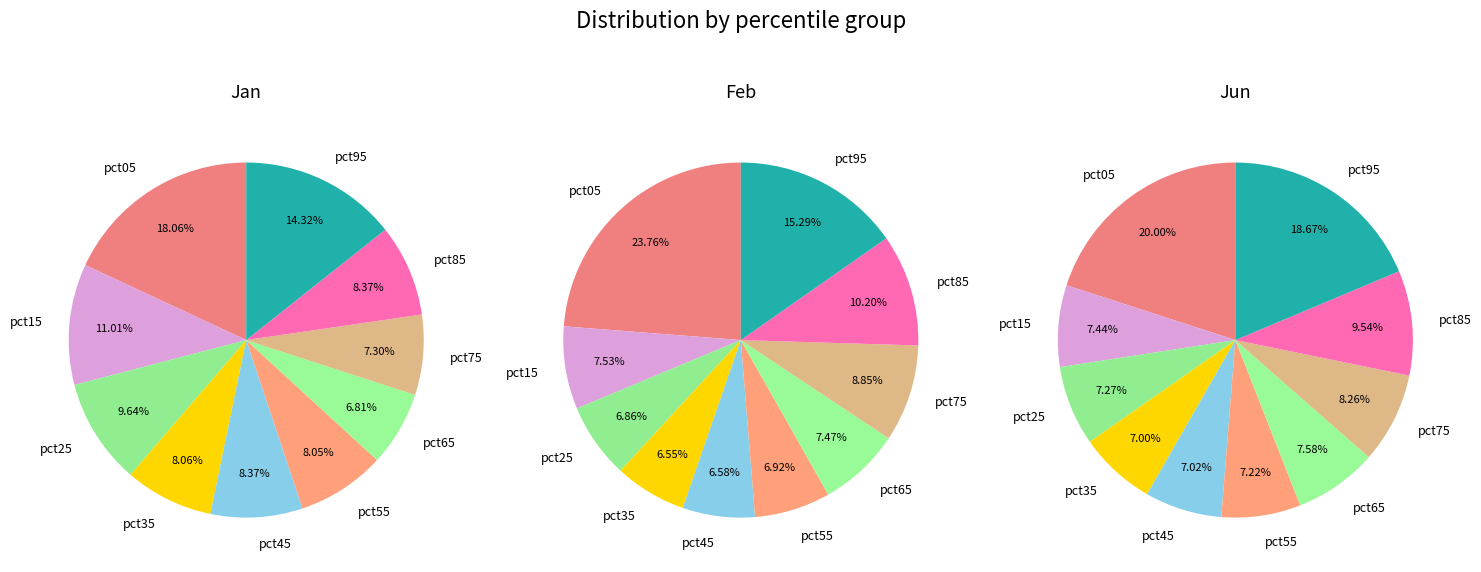

To the nearest percent, what percentage of the pie is pct35?

7%